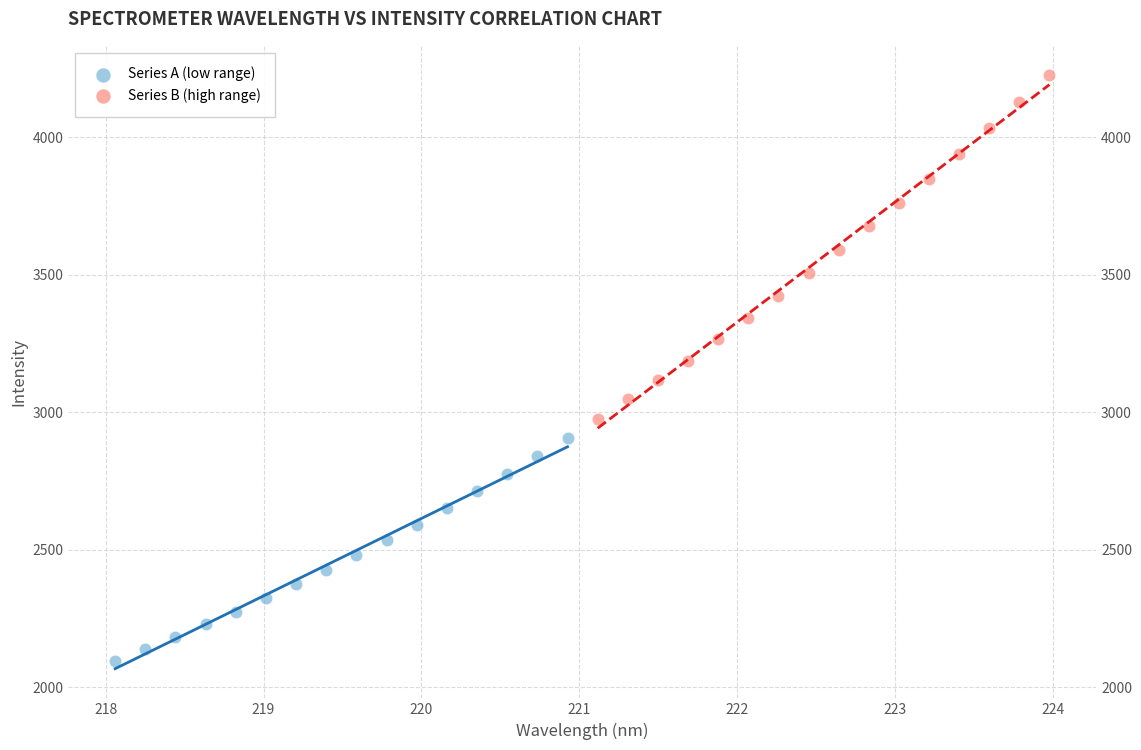

Which series contains the highest Y value?

Series B (high range)